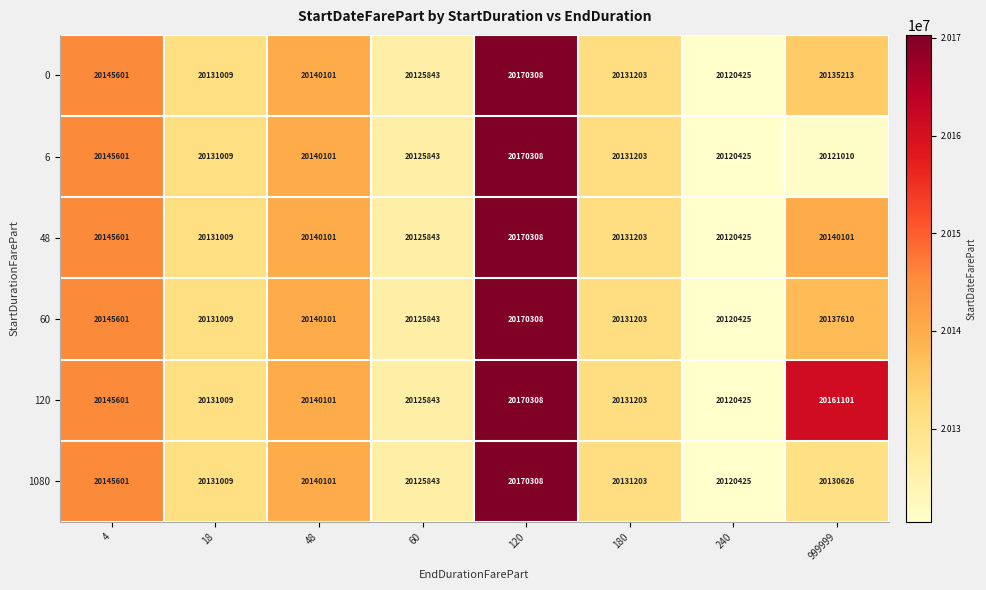

What is the smallest value displayed?

20120425